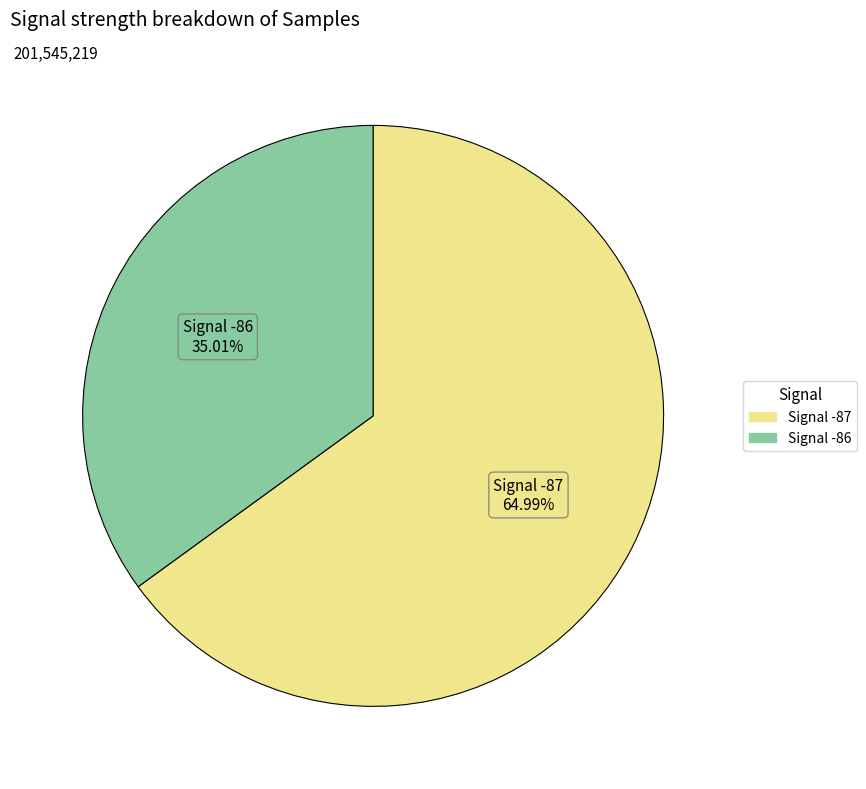

To the nearest percent, what is the average slice percentage?

50%